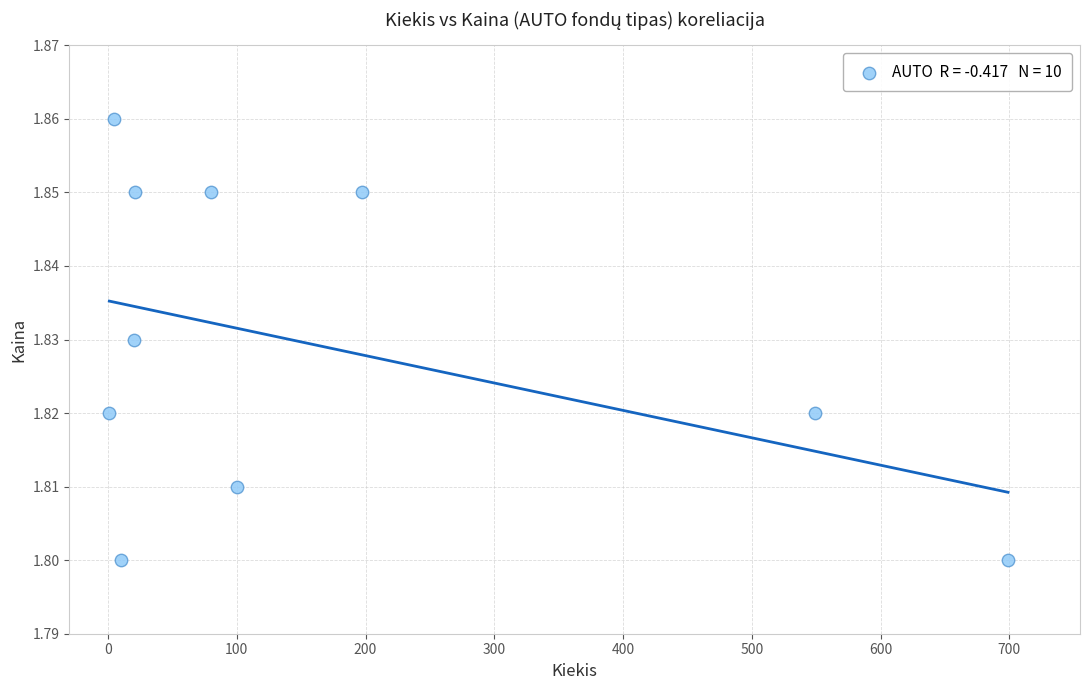

What is the range of X values (max minus min)?

698.0